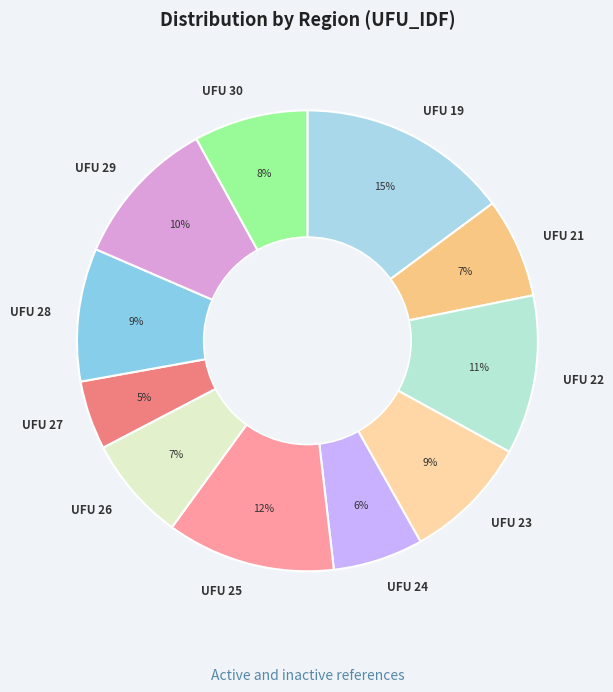

Is it true that UFU 27 is 20% of the pie?

False